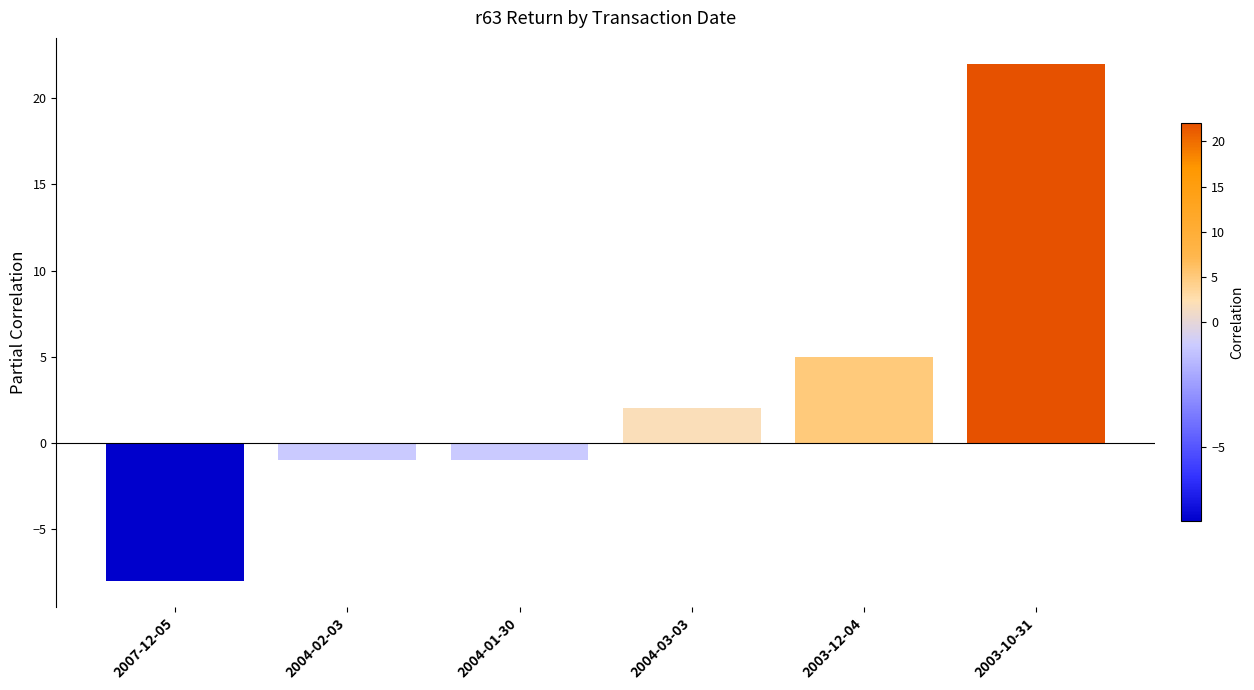

Which has a higher value, 2004-02-03 or 2004-03-03?

2004-03-03